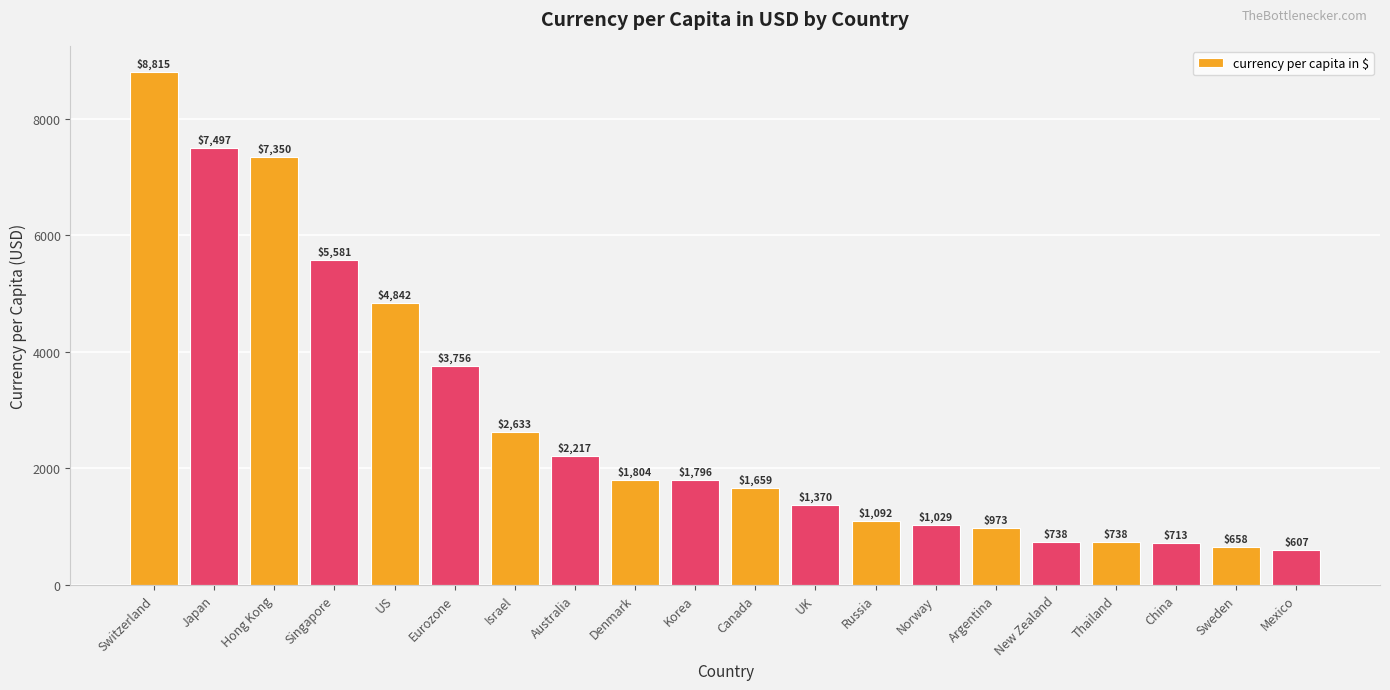

The value at Sweden is 325.2. True or false?

False